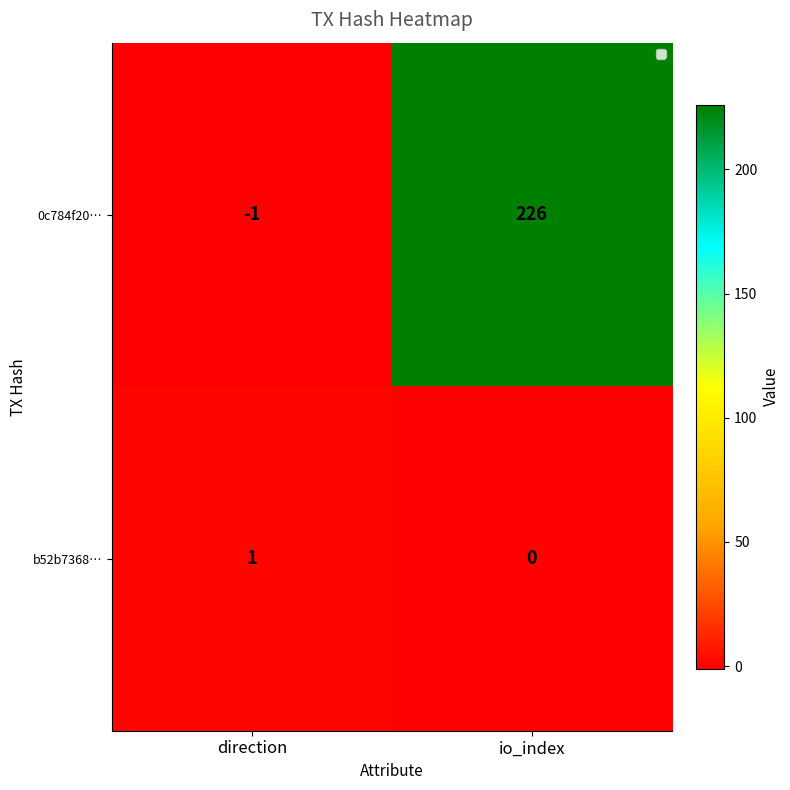

What is the total value across all series at io_index?

226